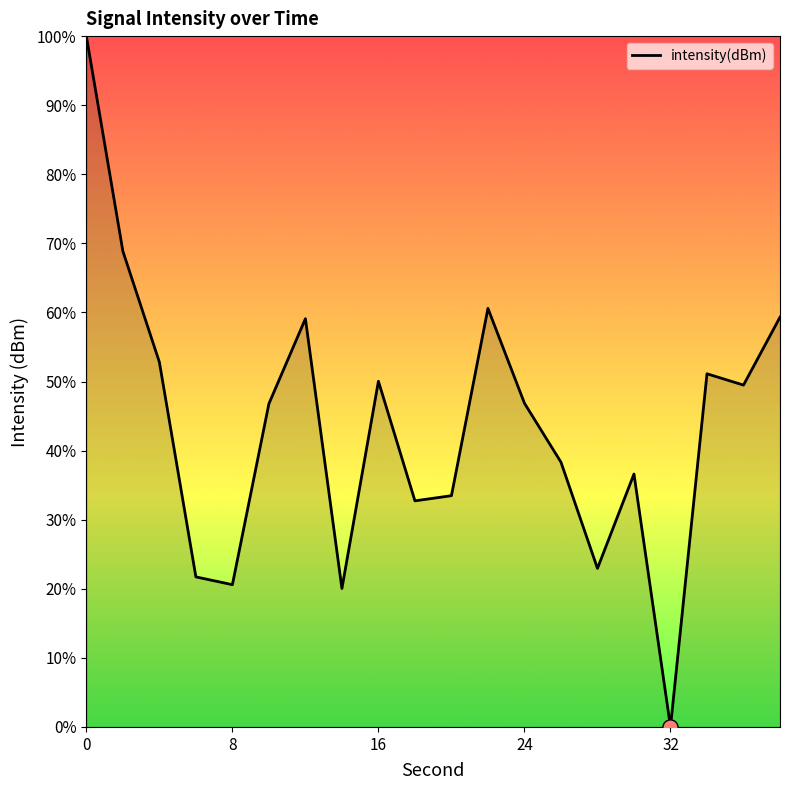

What is the greatest value displayed?

100.0